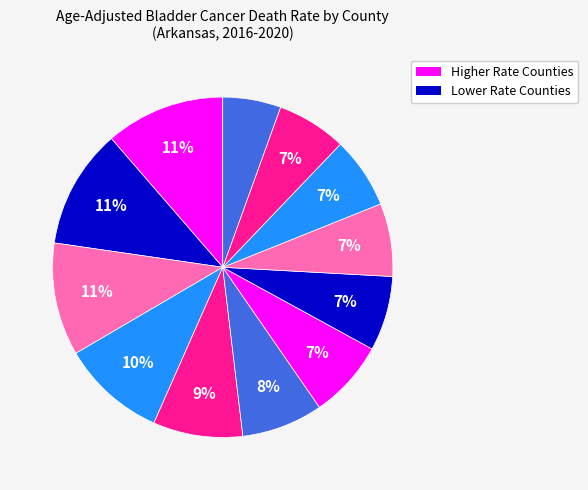

How many segments does this pie chart have?

12